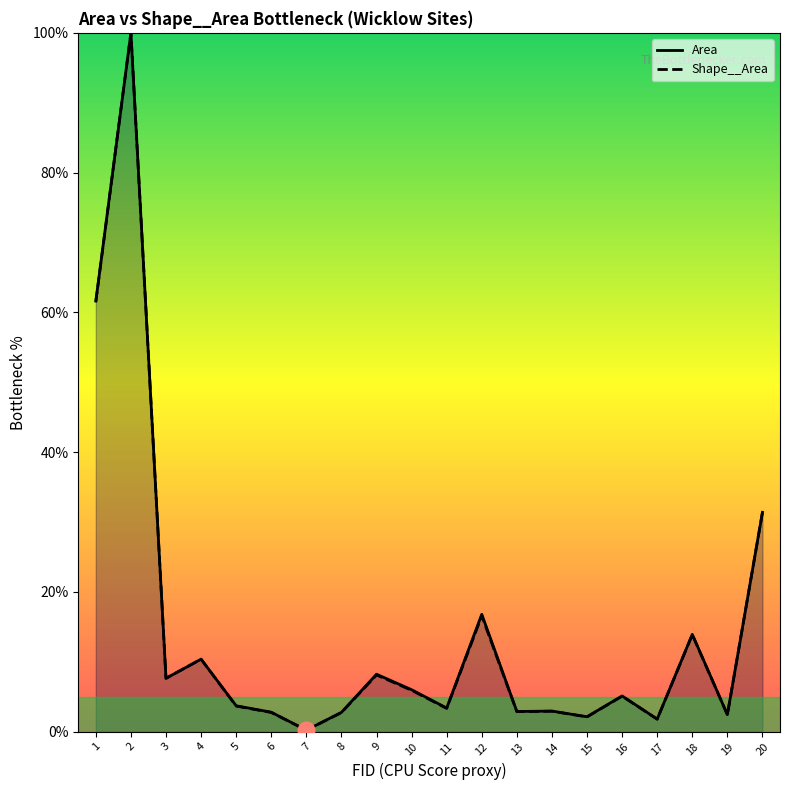

True or false: Area and Shape__Area intersect in this chart.

False